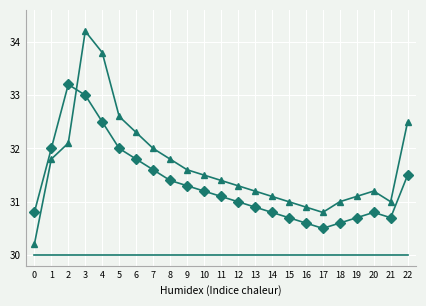

Which category has the highest value across all series?

3